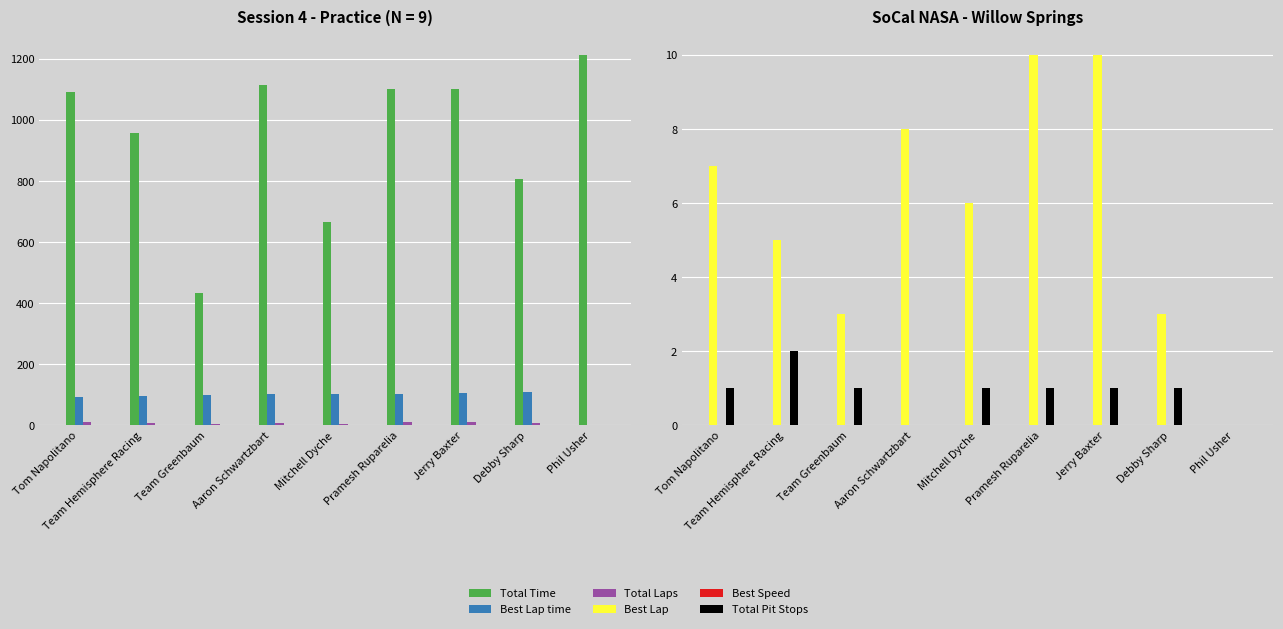

What is the maximum value shown in the chart?

1212.8